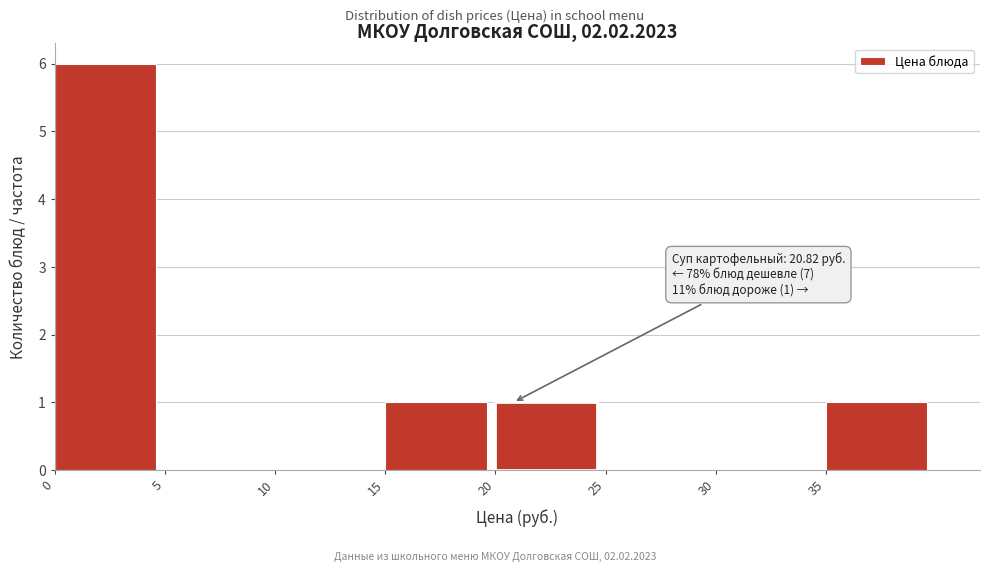

Which range on the x-axis has the tallest bar?

0 to 5